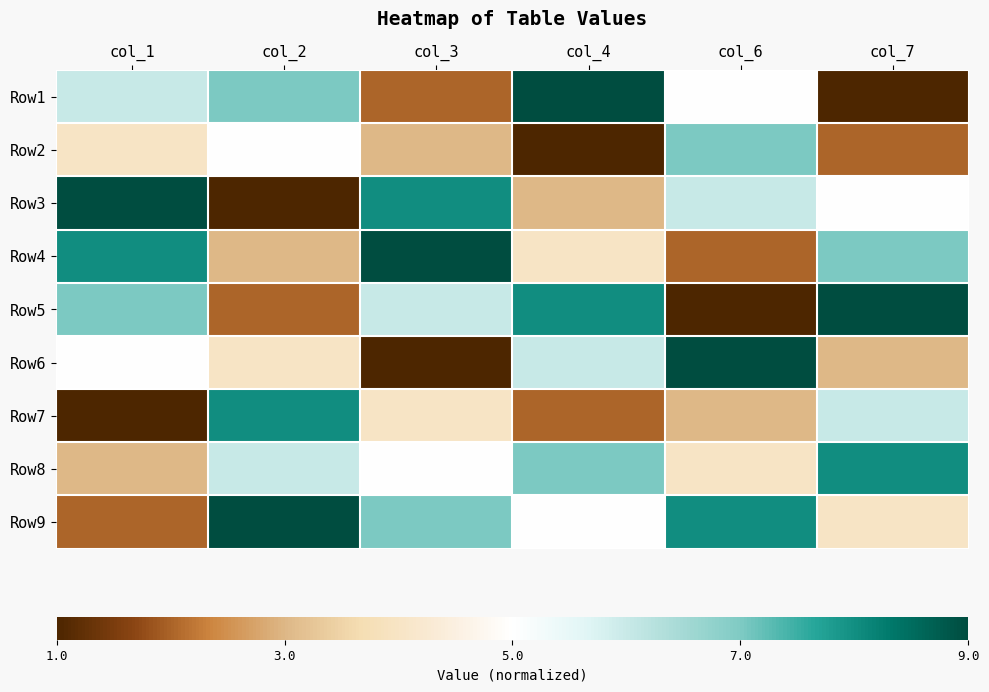

Rank the series by their maximum value, from lowest to highest.

Row2, Row7, Row8, Row1, Row3, Row4, Row5, Row6, Row9